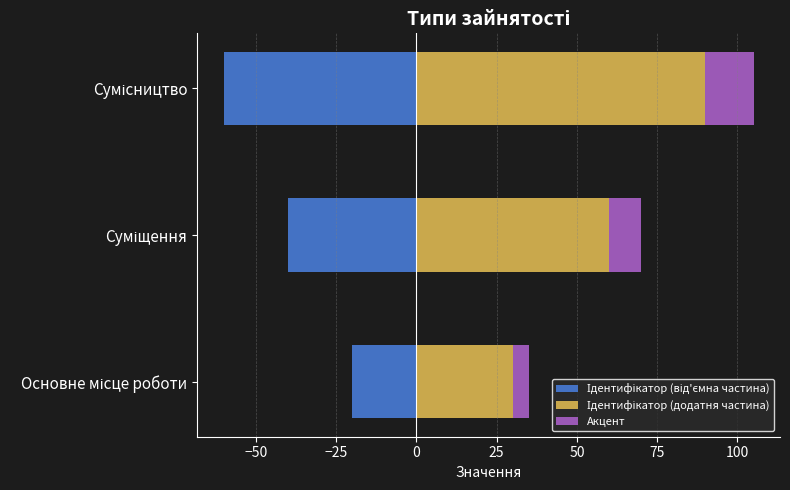

How many Ідентифікатор (від'ємна частина) values are between -60 and -20?

3